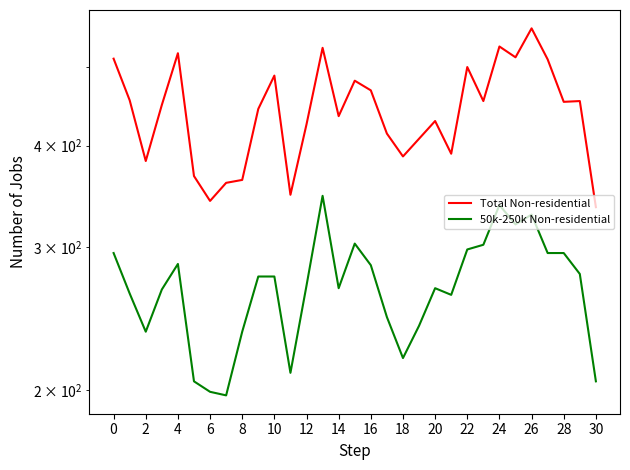

List the series in order of their peak value, highest first.

Total Non-residential, 50k-250k Non-residential